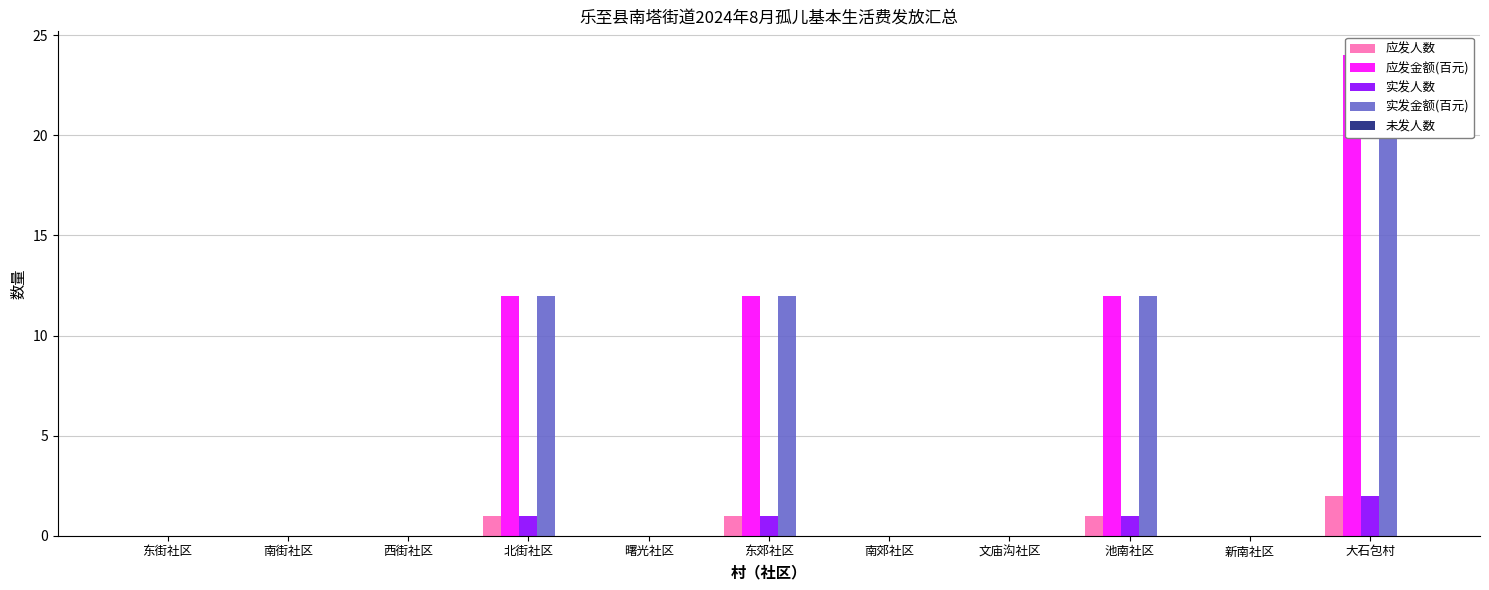

Rank the series by their maximum value, from highest to lowest.

应发金额(百元), 实发金额(百元), 应发人数, 实发人数, 未发人数